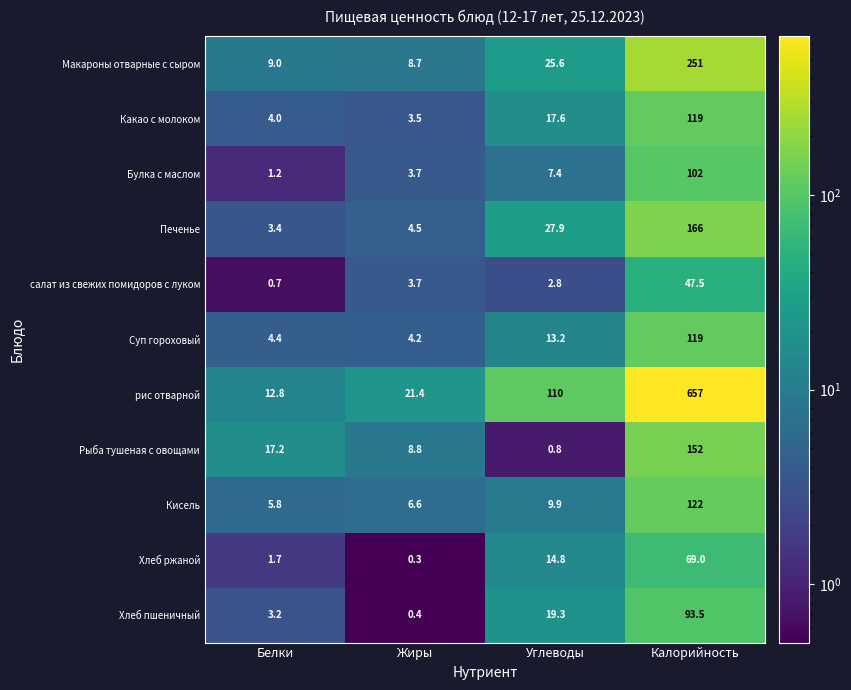

Between Жиры and Углеводы, which series saw the biggest shift?

рис отварной